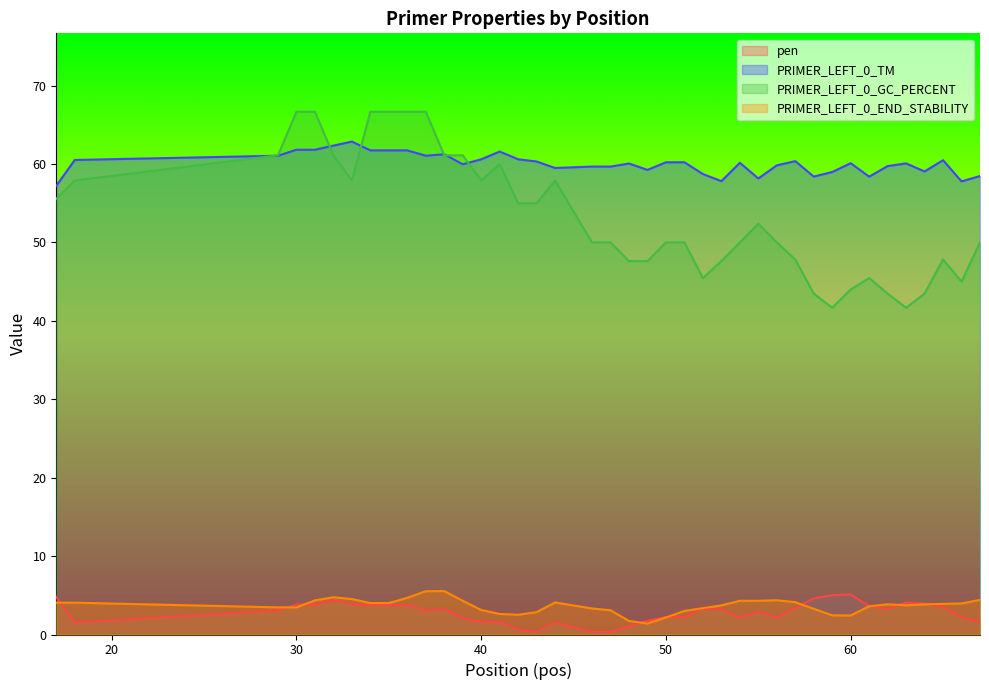

Reading left to right, extract all data points from this chart.

pen: 4.8	1.5	3.1	3.8	3.8	4.3	3.9	3.7	3.7	3.7	3.1	3.2	2.0	1.6	1.6	0.6	0.3	1.5	0.3	0.3	1.1	1.7	2.2	2.2	3.3	3.2	2.2	2.8	2.2	3.4	4.6	5.0	5.1	3.6	3.3	4.1	3.9	3.5	2.2	1.5
PRIMER_LEFT_0_TM: 57.2	60.5	61.1	61.8	61.8	62.4	62.9	61.7	61.7	61.7	61.1	61.2	60.0	60.6	61.6	60.6	60.3	59.5	59.7	59.7	60.1	59.3	60.2	60.2	58.7	57.8	60.2	58.2	59.8	60.4	58.4	59.0	60.1	58.4	59.7	60.1	59.1	60.5	57.8	58.5
PRIMER_LEFT_0_GC_PERCENT: 55.6	57.9	61.1	66.7	66.7	61.1	57.9	66.7	66.7	66.7	66.7	61.1	61.1	57.9	60.0	55.0	55.0	57.9	50.0	50.0	47.6	47.6	50.0	50.0	45.5	47.6	50.0	52.4	50.0	47.8	43.5	41.7	44.0	45.5	43.5	41.7	43.5	47.8	45.0	50.0
PRIMER_LEFT_0_END_STABILITY: 4.1	4.1	3.5	3.5	4.3	4.8	4.5	4.0	4.0	4.7	5.5	5.5	4.3	3.1	2.6	2.5	2.9	4.1	3.3	3.1	1.7	1.4	2.2	3.0	3.4	3.7	4.3	4.3	4.4	4.1	3.3	2.4	2.4	3.6	3.9	3.7	3.8	3.9	4.0	4.4